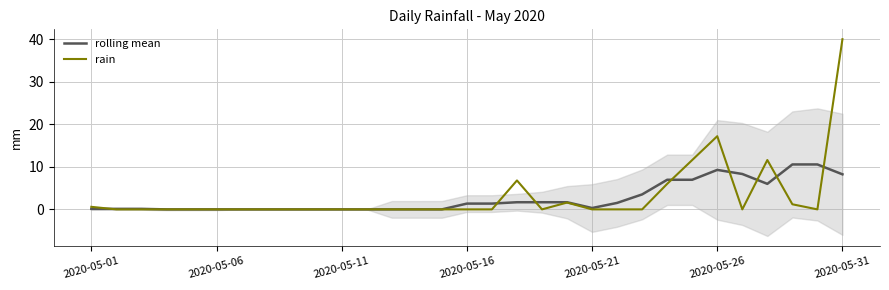

How many values in rain are above zero?

9